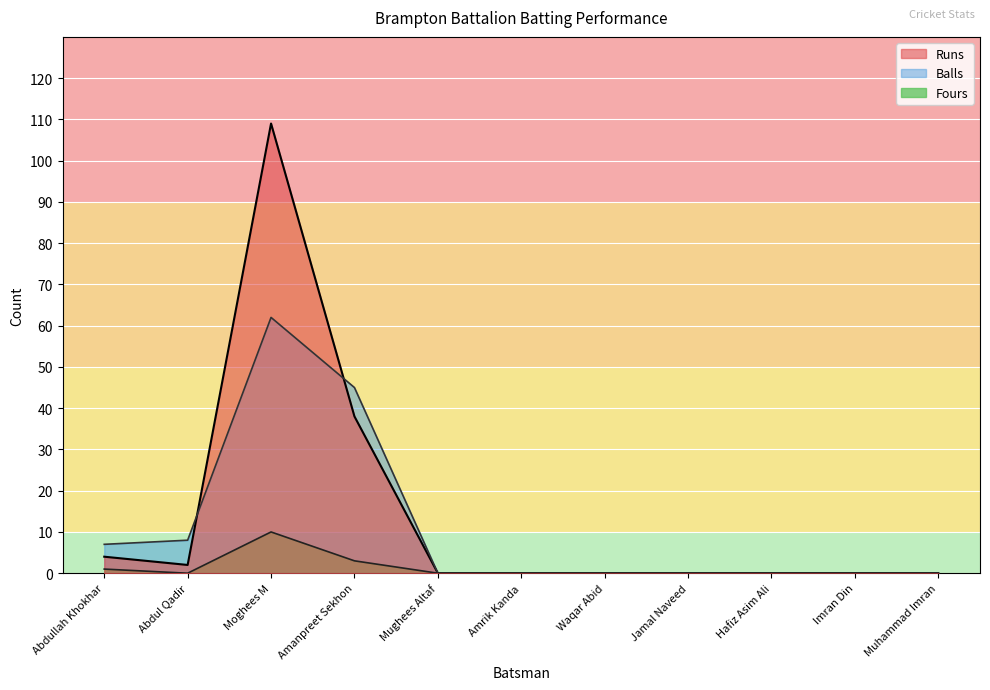

Which series has the largest range (max minus min)?

Runs